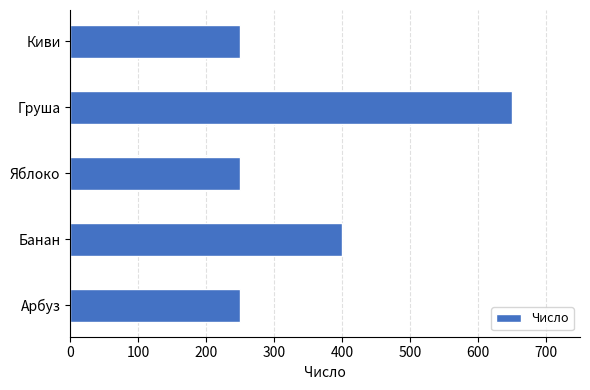

Does the chart contain any negative values?

No